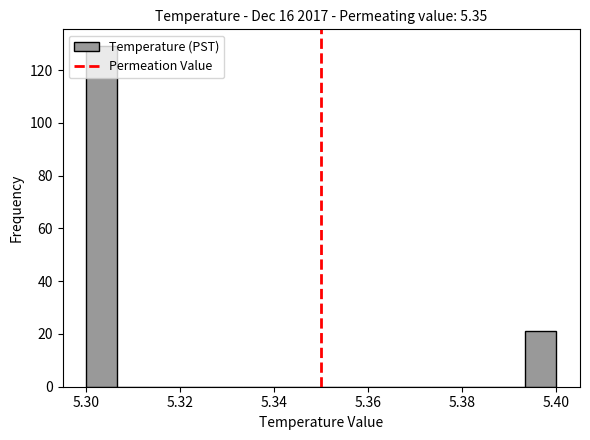

Around what value on the x-axis is the tallest bar? Give the approximate position of its centre, as read against the axis.

5.304